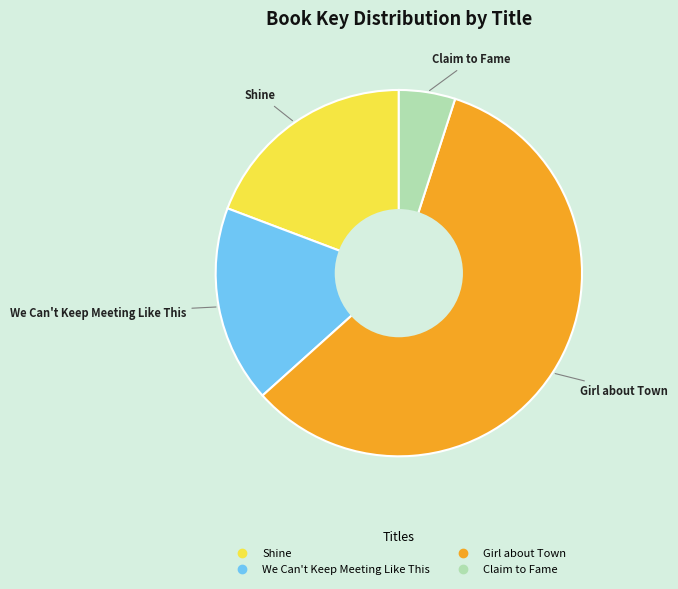

Which has a higher value, Claim to Fame or We Can't Keep Meeting Like This?

We Can't Keep Meeting Like This